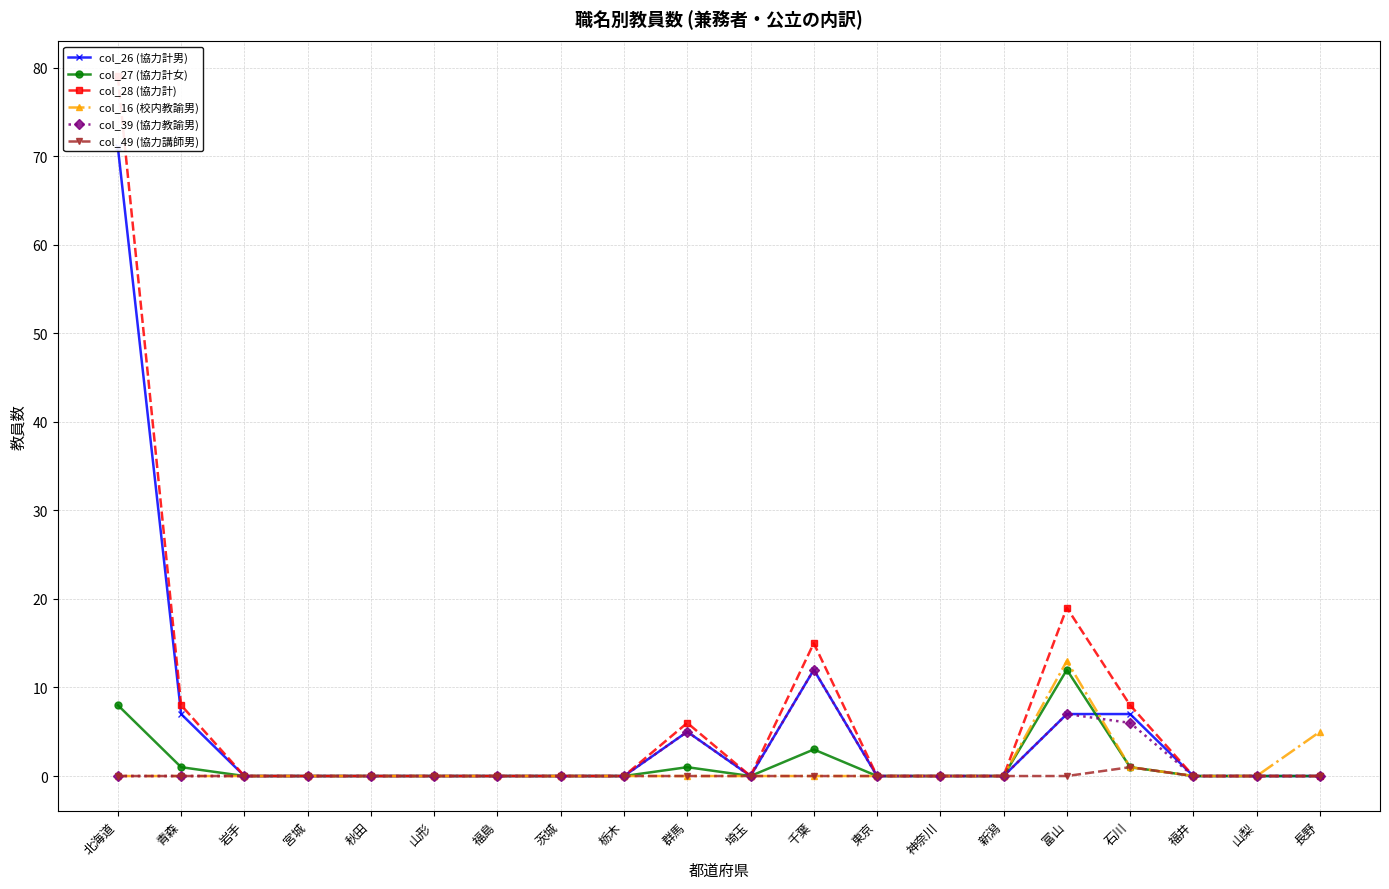

Which series has the largest total across all categories?

col_28 (協力計)